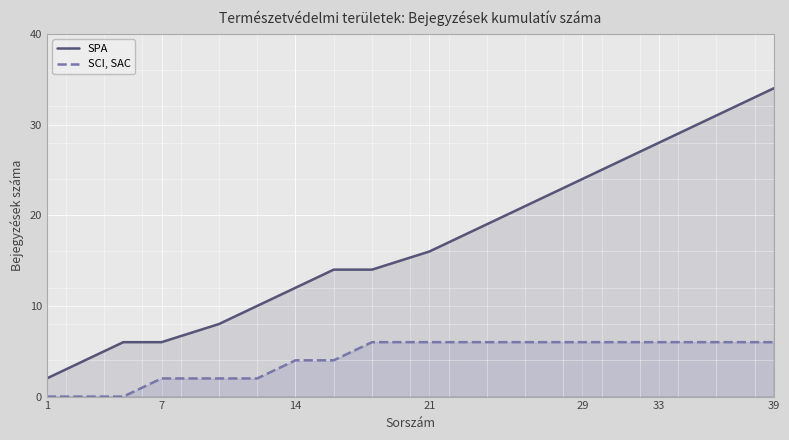

True or false: SCI, SAC has more than 0 interior local peaks.

False